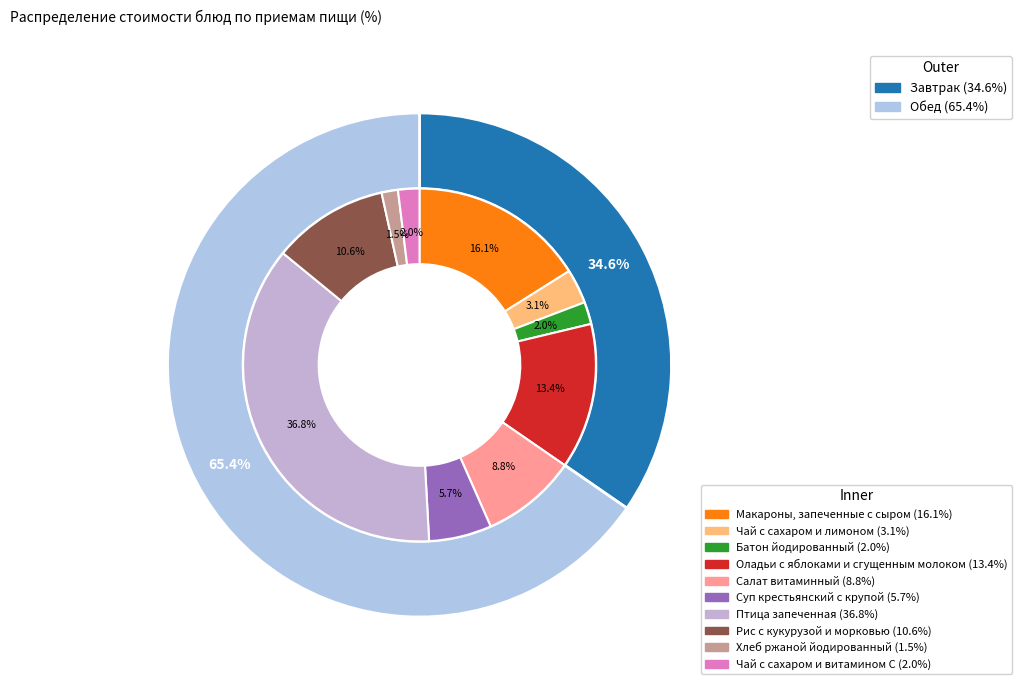

Which category has the biggest portion of the pie?

Птица запеченная